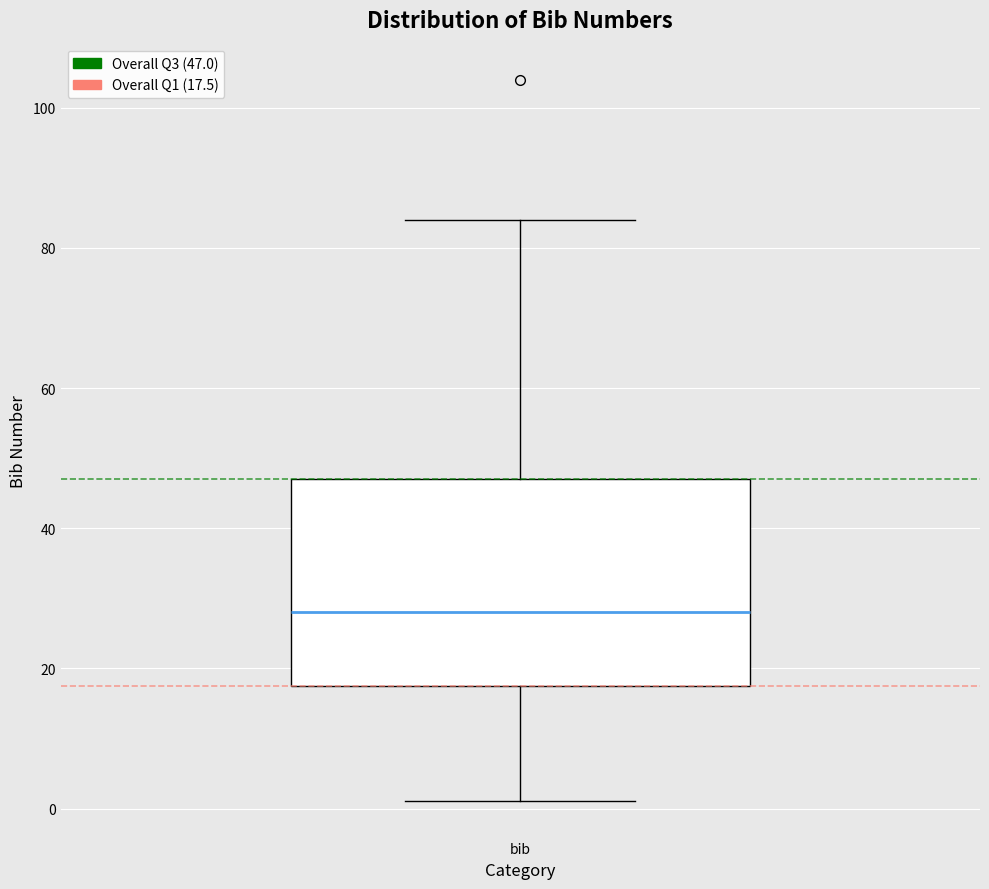

Read this box plot against the y-axis: the position of the median line, the range covered by the box, and the ends of both whiskers. The values are not printed on the chart, so give them approximately, as read against the axis.

median 28, box 18 to 48, whiskers 2 to 84